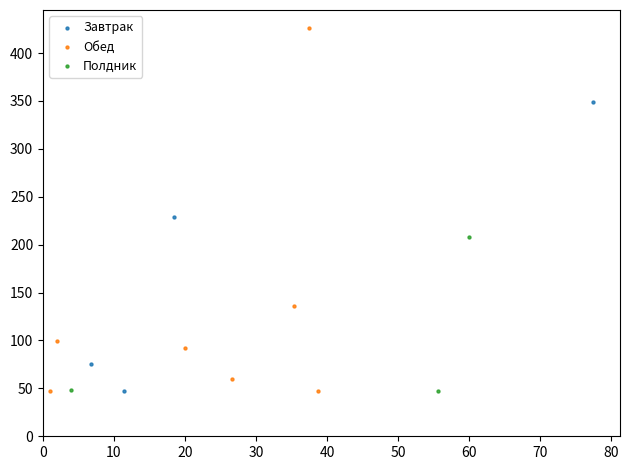

Which series has the widest spread of Y values?

Обед